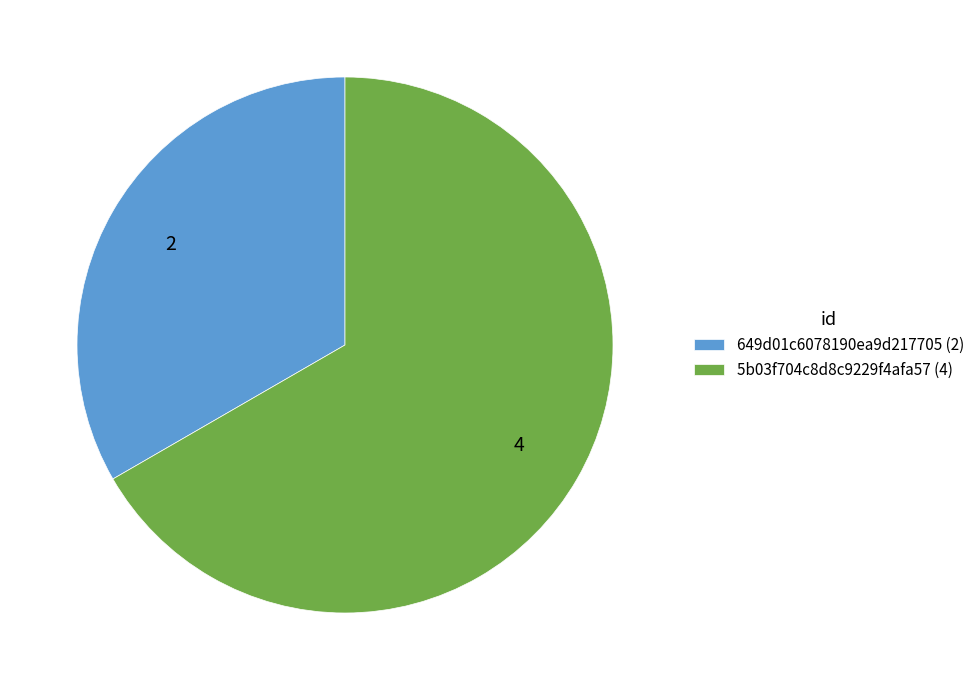

True or false: 649d01c6078190ea9d217705 (2) accounts for 44% of the total.

False